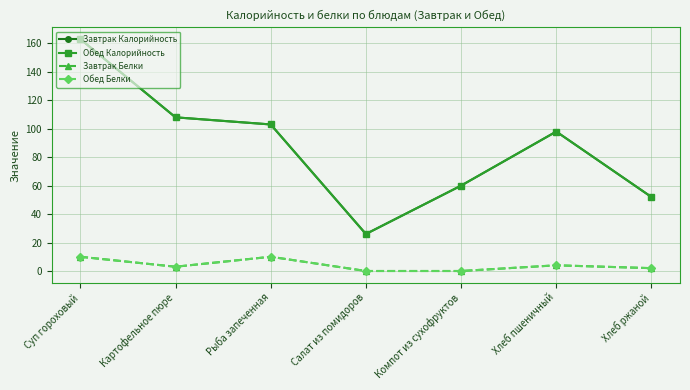

At how many categories does at least one series exceed 23?

7